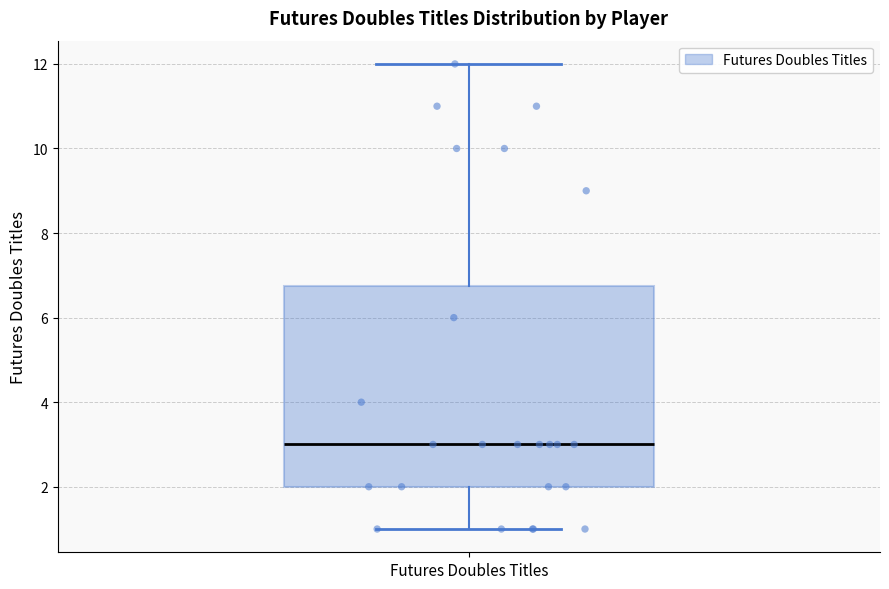

Read this box plot against the y-axis: the position of the median line, the range covered by the box, and the ends of both whiskers. The values are not printed on the chart, so give them approximately, as read against the axis.

median 3.0, box 2.0 to 6.8, whiskers 1.0 to 12.0